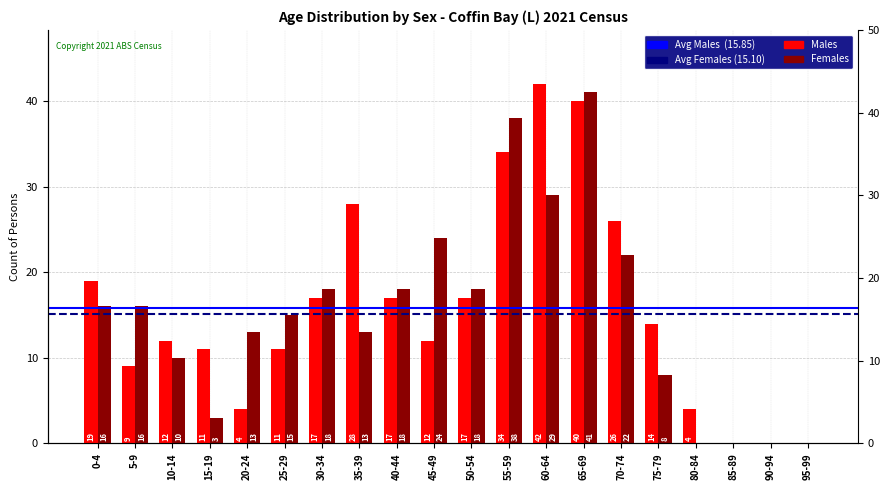

True or false: Males has a value of 0 at 85-89.

True